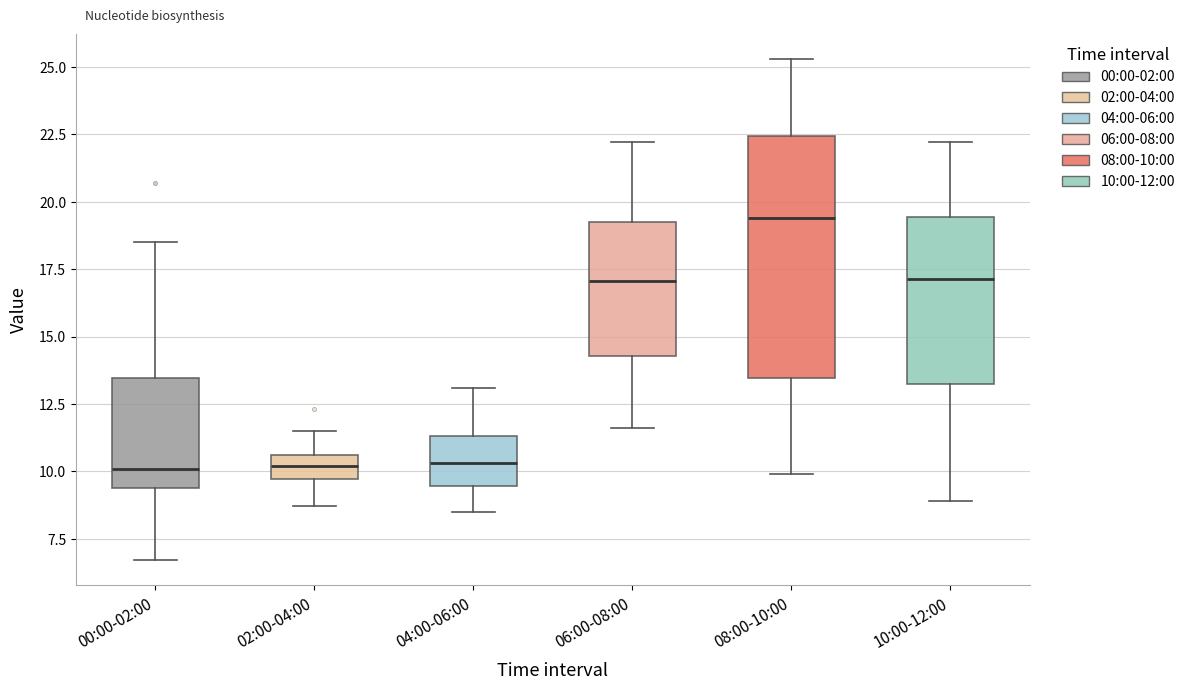

Which box is the tallest, from its lower edge to its upper edge?

08:00-10:00